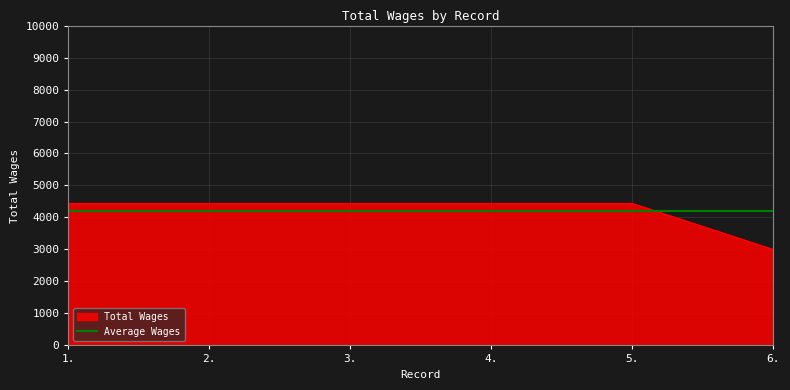

Which series has the widest spread of values?

Total Wages